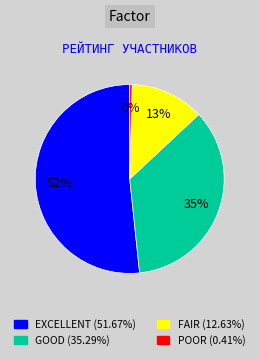

To the nearest percent, what portion does GOOD (35.29%) represent?

35%